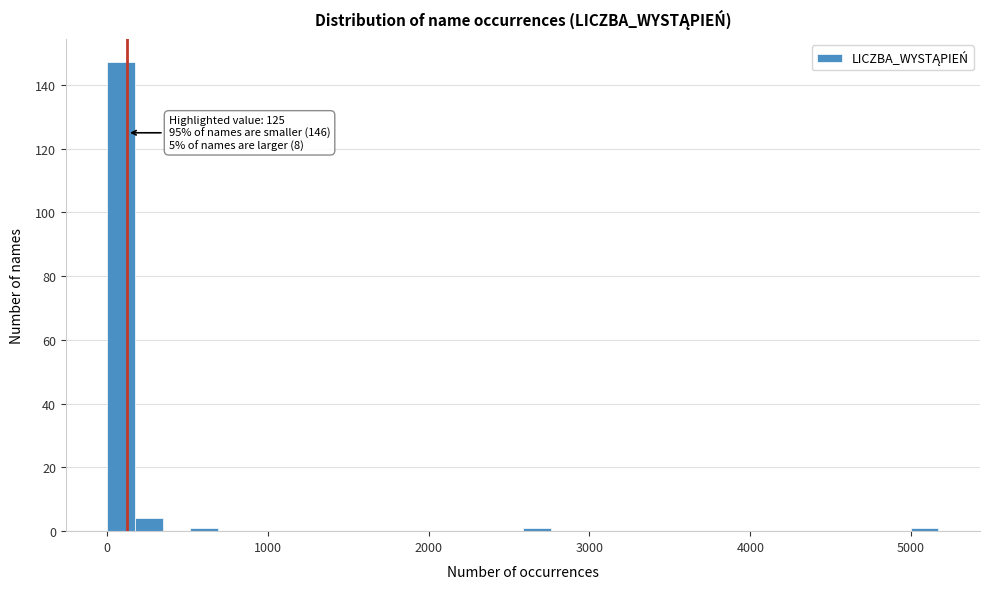

Around what value on the x-axis is the tallest bar? Give the approximate position of its centre, as read against the axis.

100